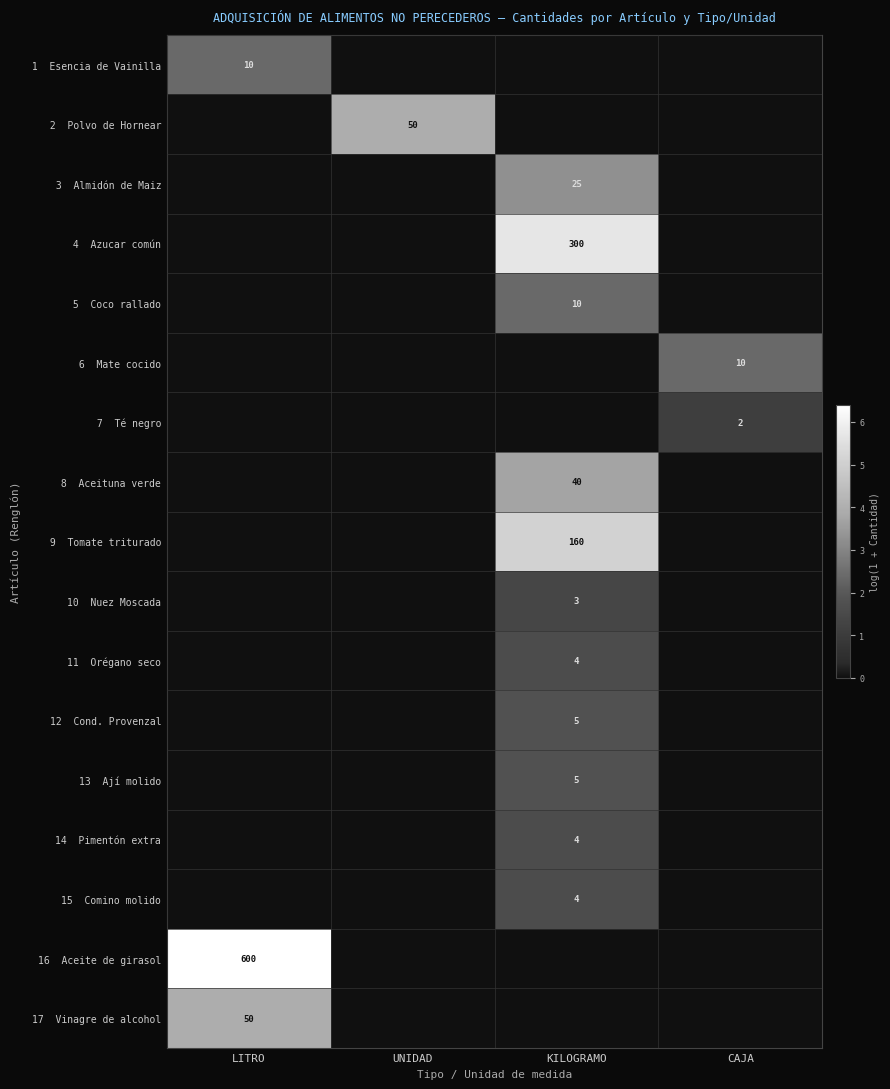

Rank the series by their maximum value, from highest to lowest.

16 Aceite de girasol, 4 Azucar común, 9 Tomate triturado, 2 Polvo de Hornear, 17 Vinagre de alcohol, 8 Aceituna verde, 3 Almidón de Maiz, 1 Esencia de Vainilla, 5 Coco rallado, 6 Mate cocido, 12 Cond. Provenzal, 13 Ají molido, 11 Orégano seco, 14 Pimentón extra, 15 Comino molido, 10 Nuez Moscada, 7 Té negro